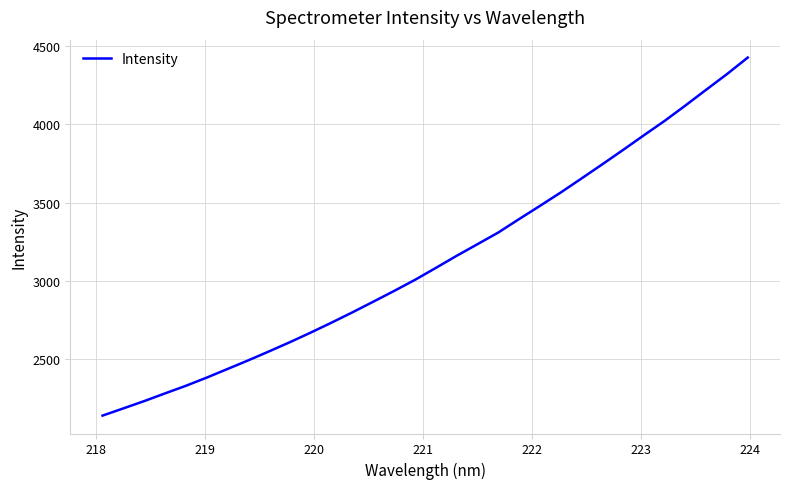

What is the difference between the maximum and minimum values?

2290.9